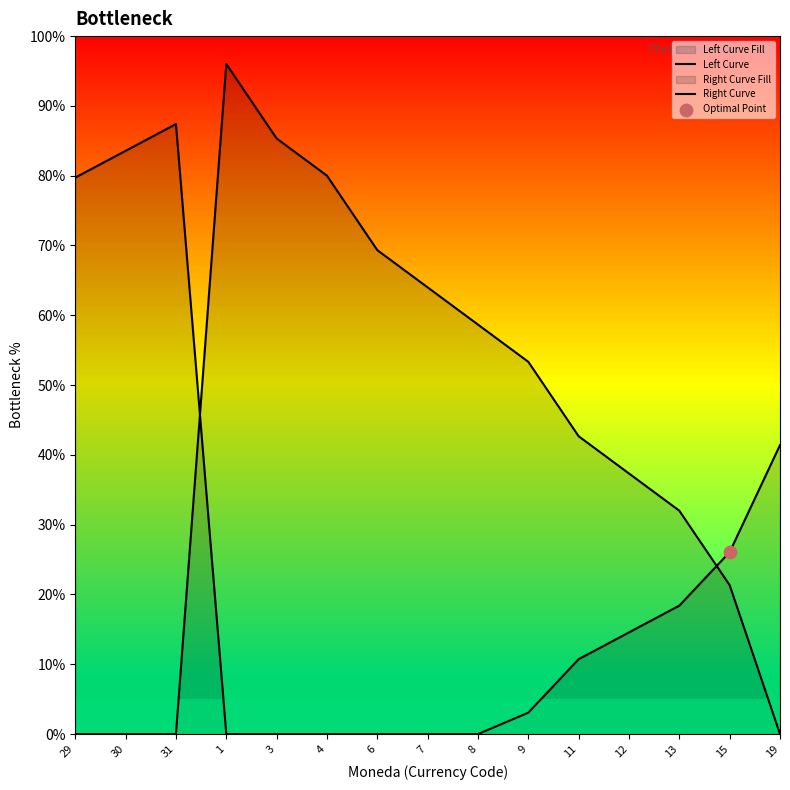

At how many categories does at least one series exceed 86?

2